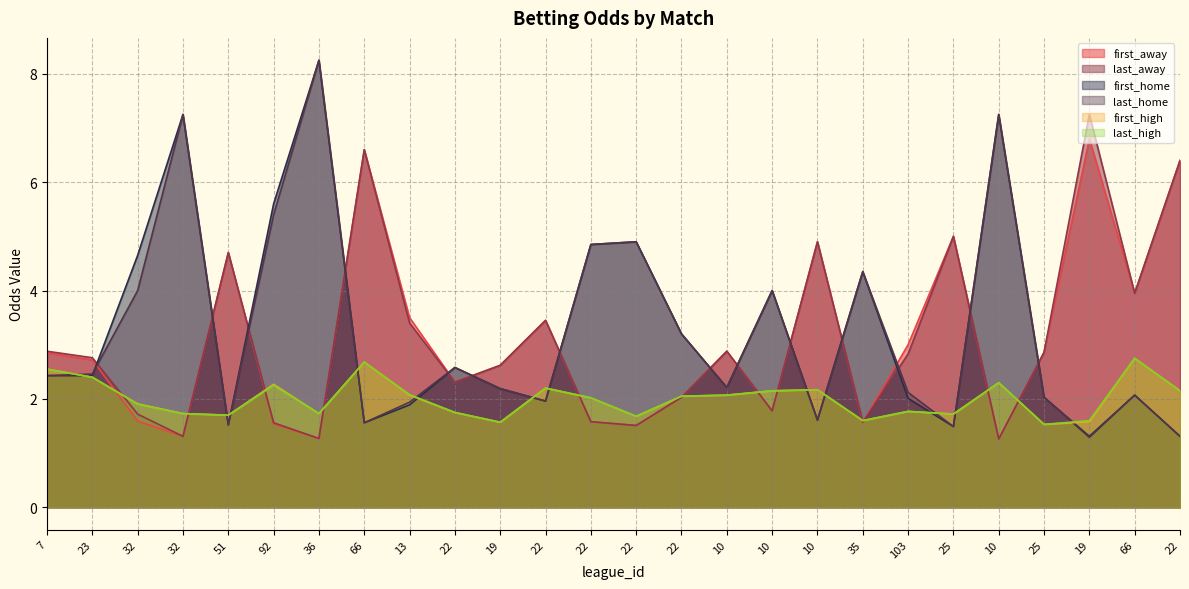

Between 32 and 19, which is larger?

19